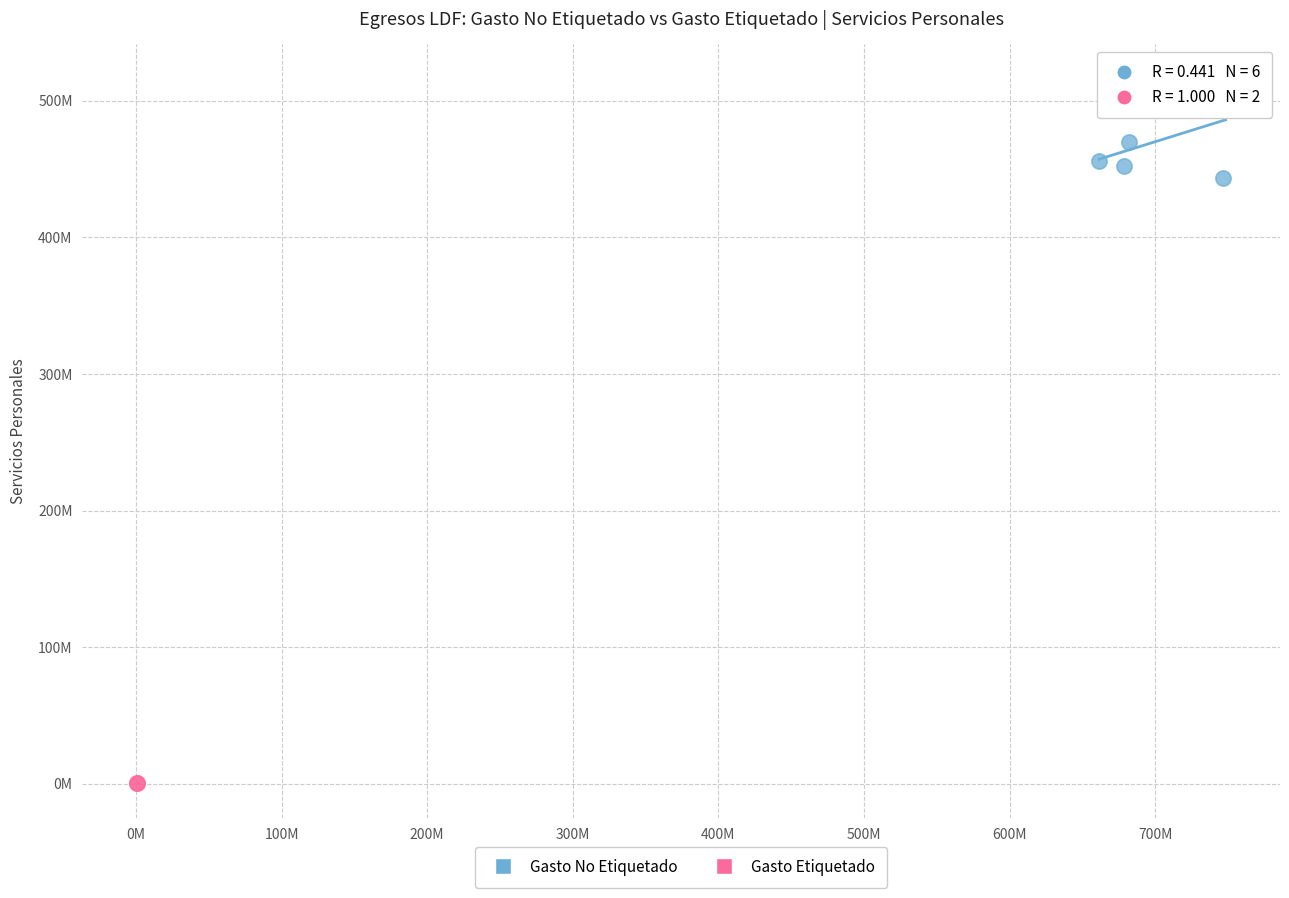

What are all the series names shown in the legend?

Gasto No Etiquetado, Gasto Etiquetado